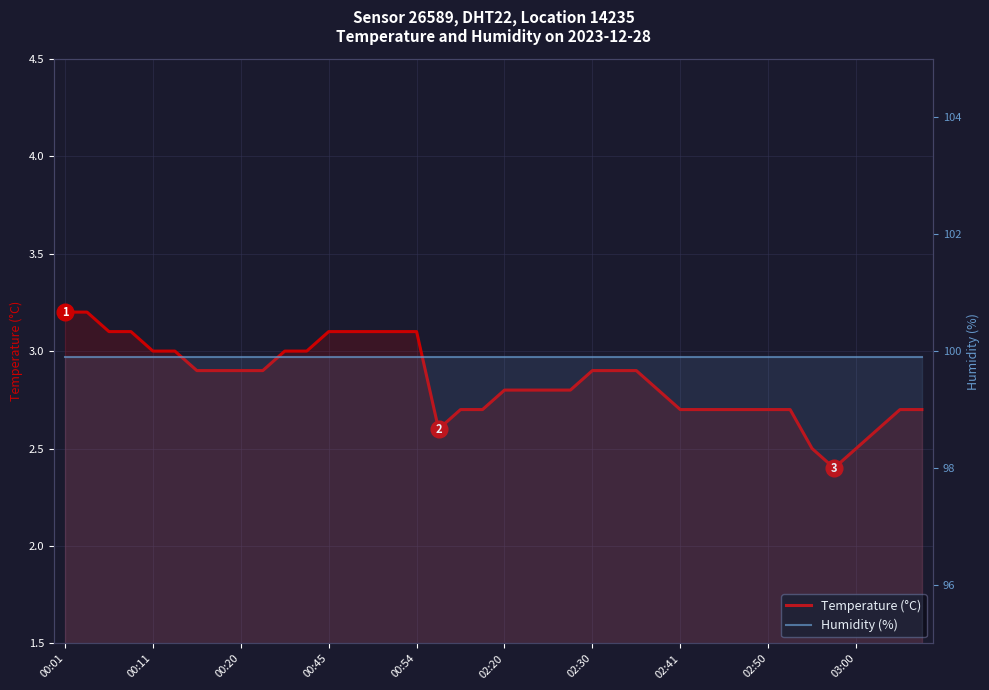

True or false: Humidity (%) and Temperature (°C) intersect in this chart.

False